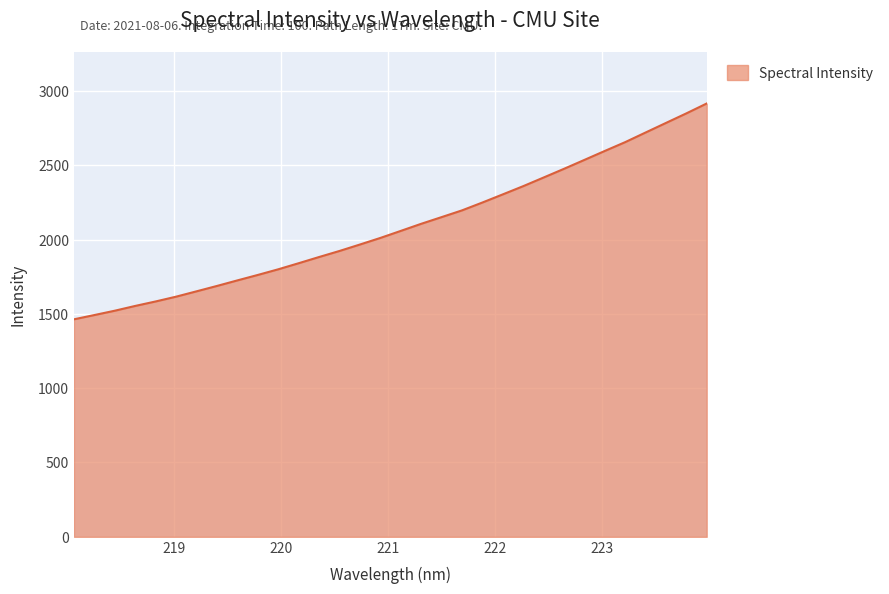

What is the difference between the maximum and minimum values?

1451.7